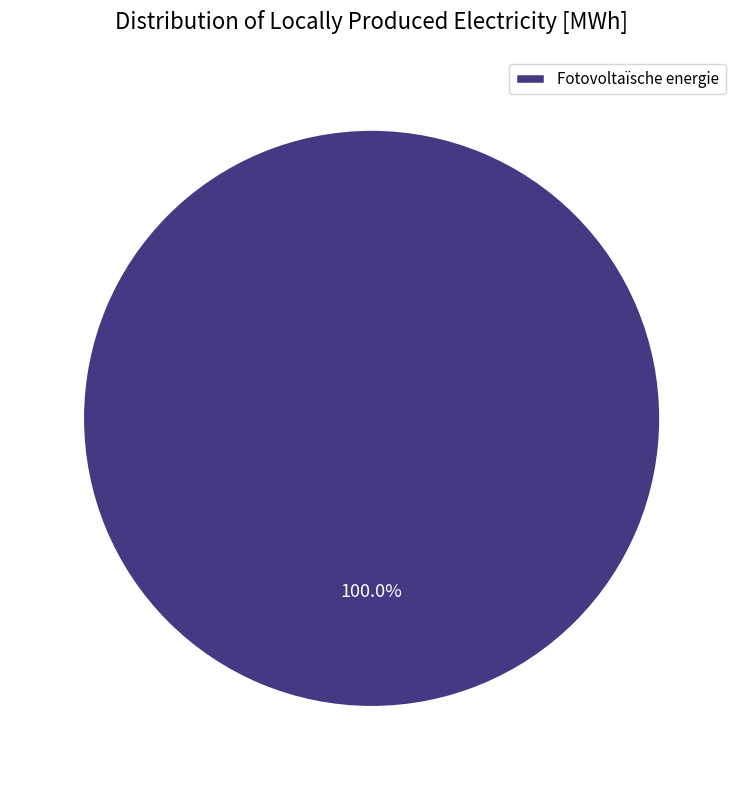

How many slices are in this pie chart?

1